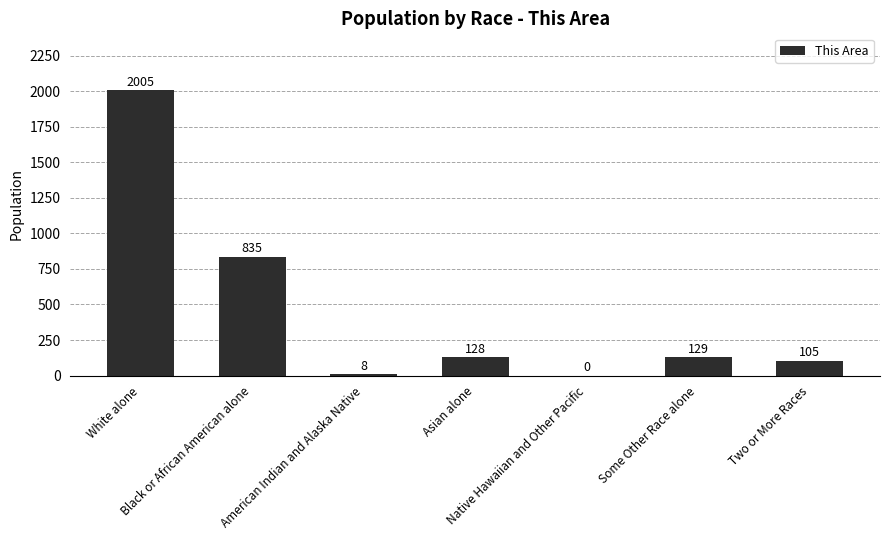

The chart shows a value of 2005 at White alone. True or false?

True